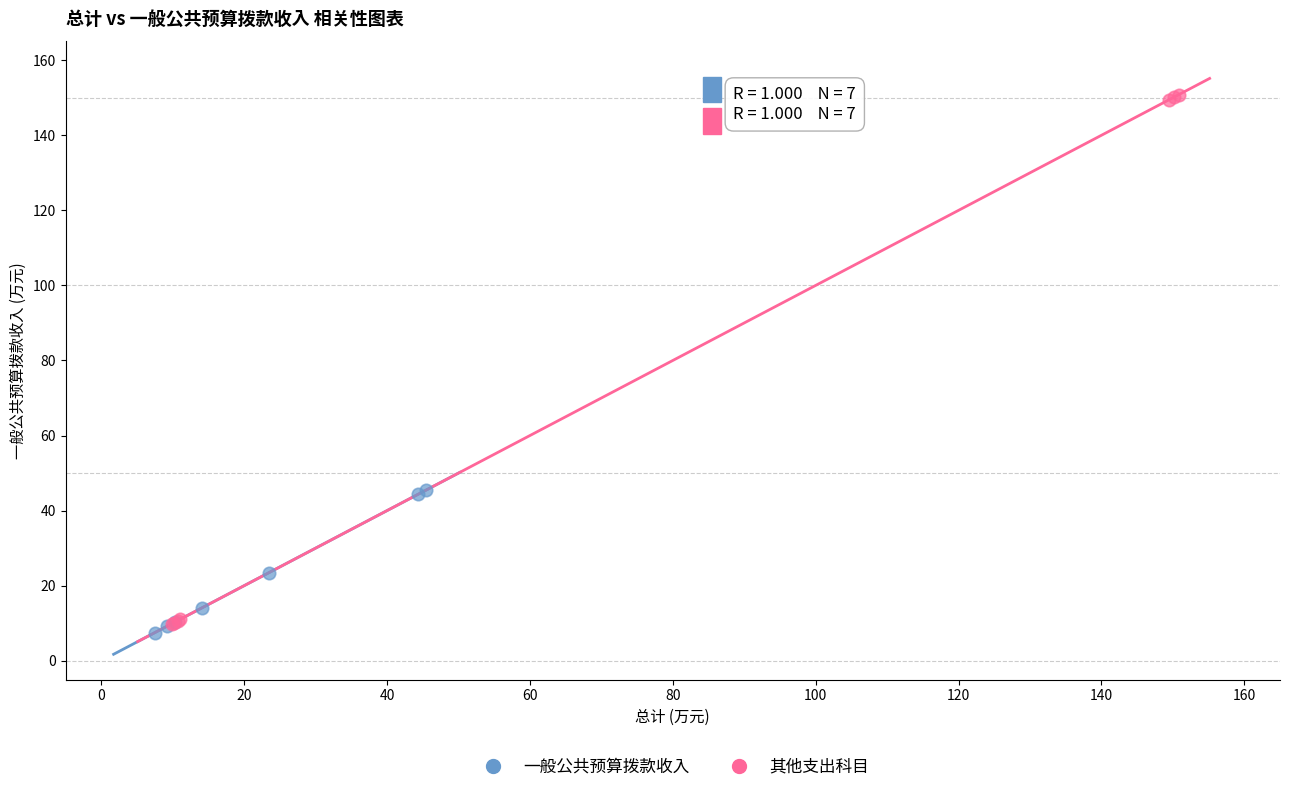

Which series reaches the maximum Y coordinate?

其他支出科目